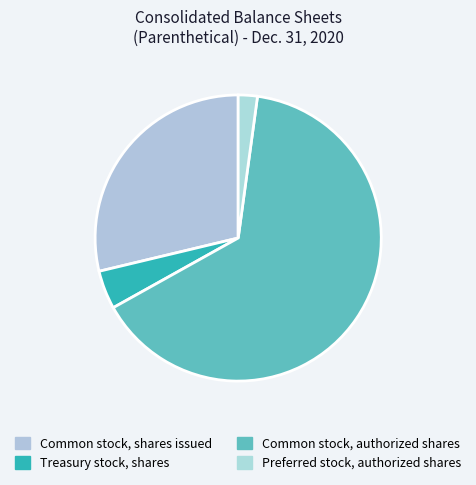

Combined, do Common stock, authorized shares and Preferred stock, authorized shares account for over 50%?

Yes